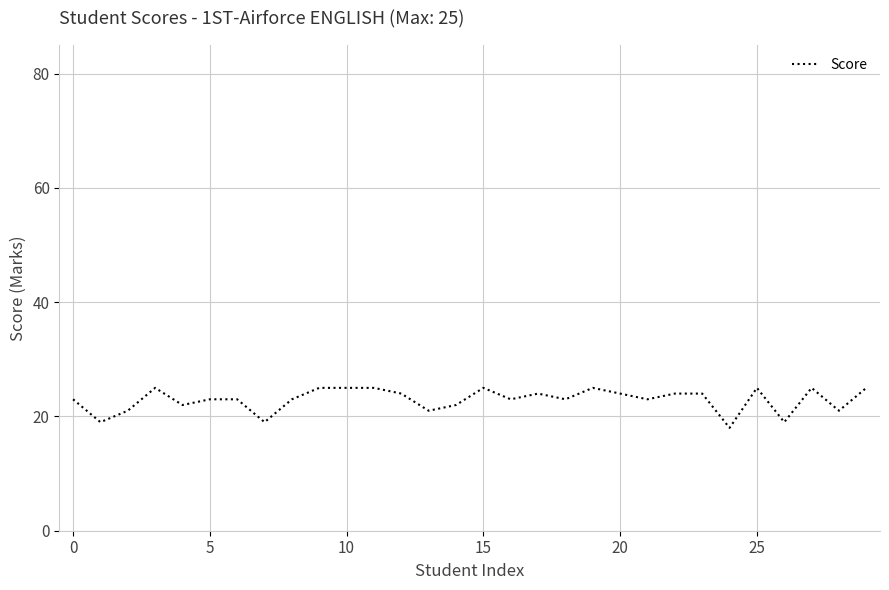

How many categories are shown in the chart?

30